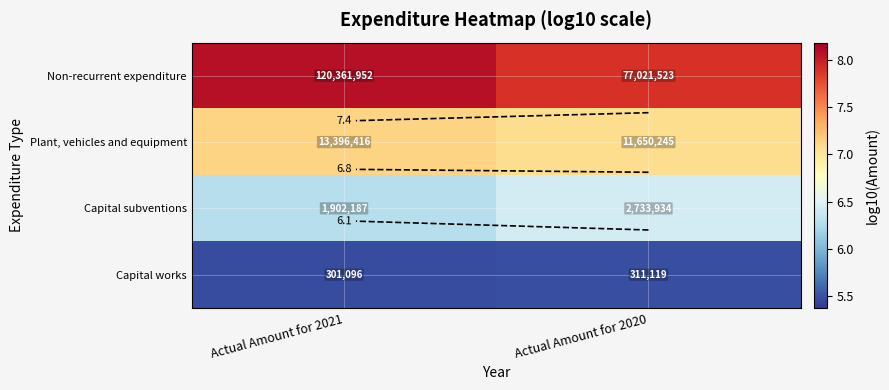

Is it true that Plant, vehicles and equipment equals 11.2 at Actual Amount for 2020?

False